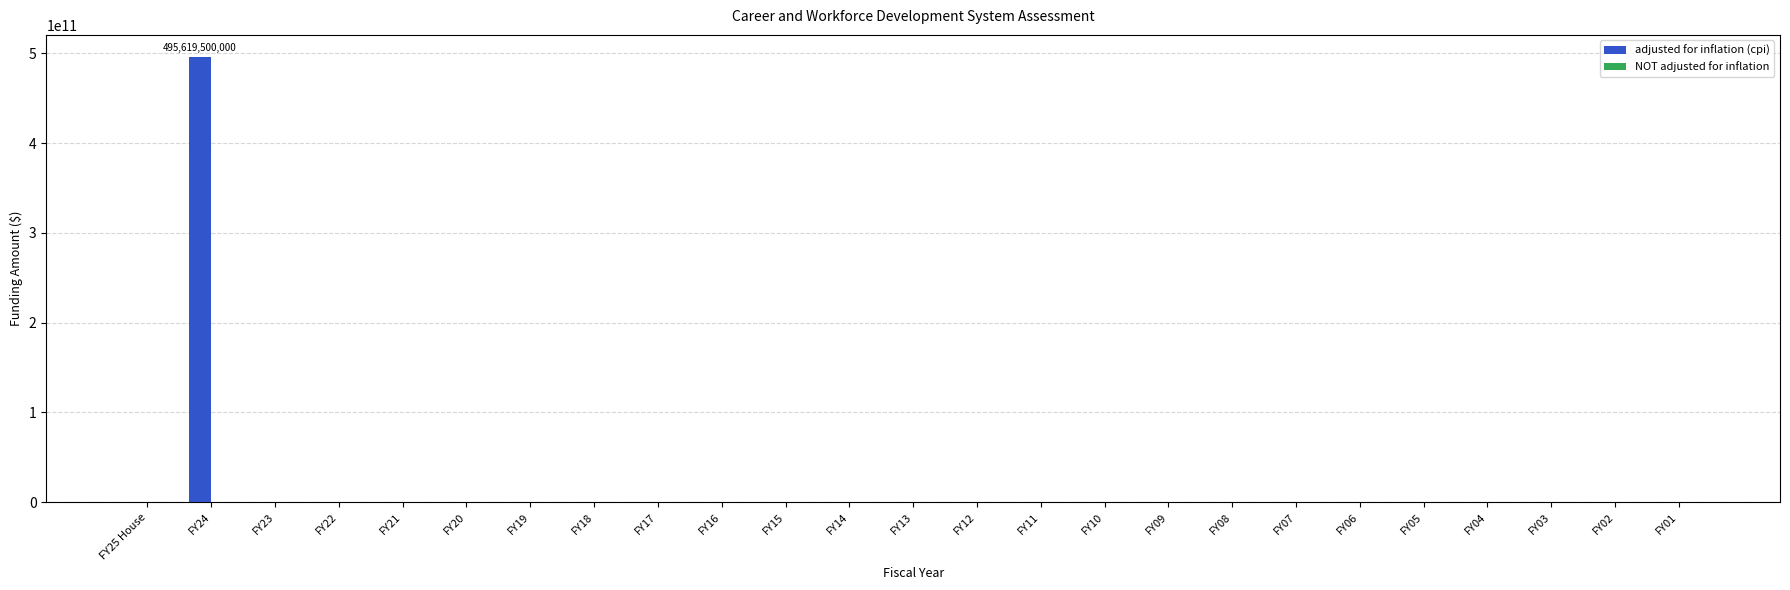

How many data points does each series have?

25